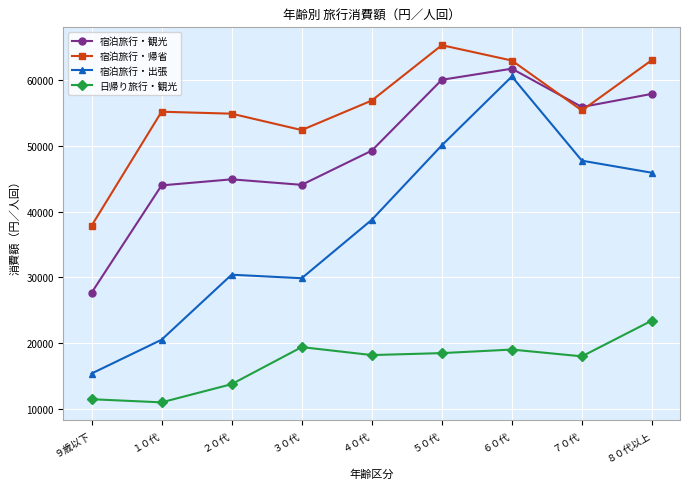

How many lines are shown in the chart?

4